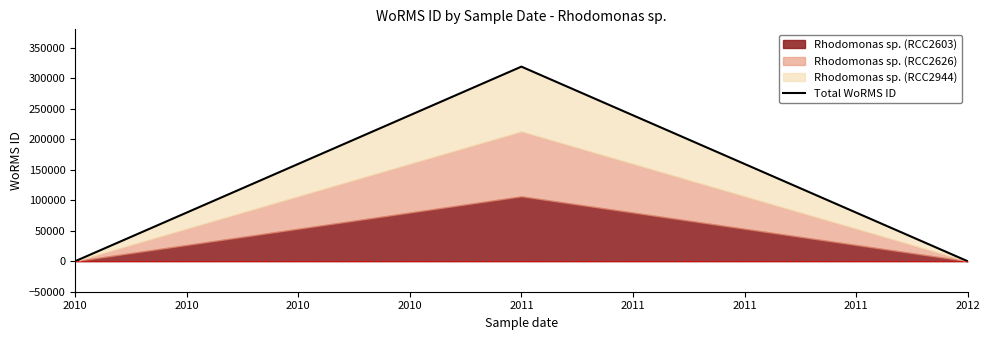

What is the maximum value for Total WoRMS ID?

318867